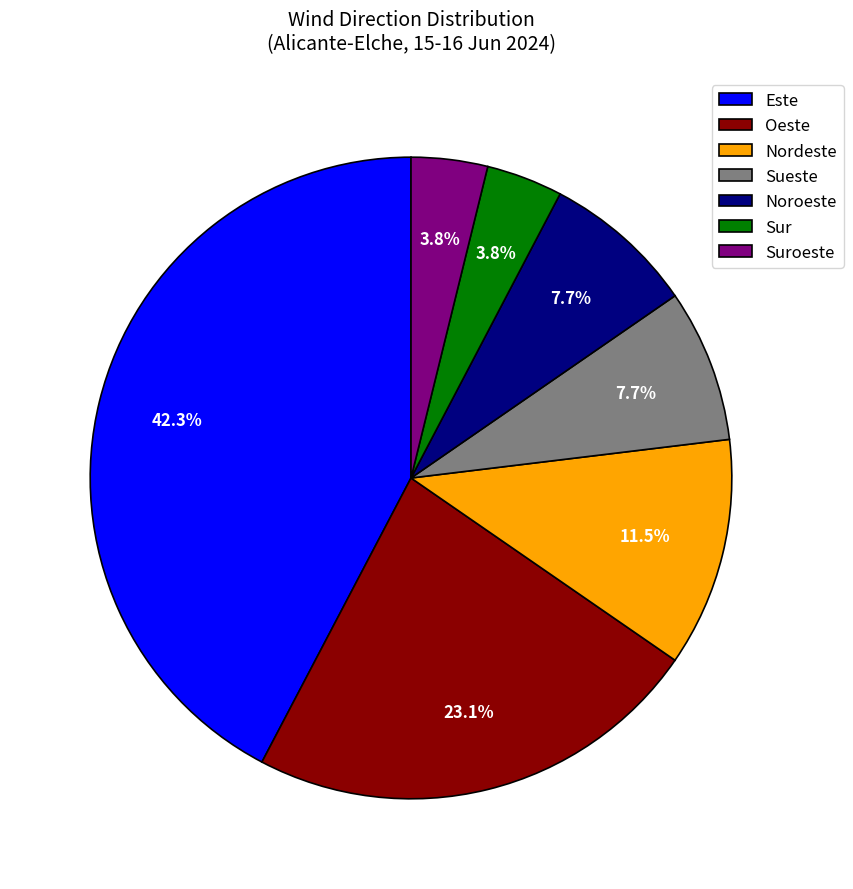

Which category has the biggest portion of the pie?

Este